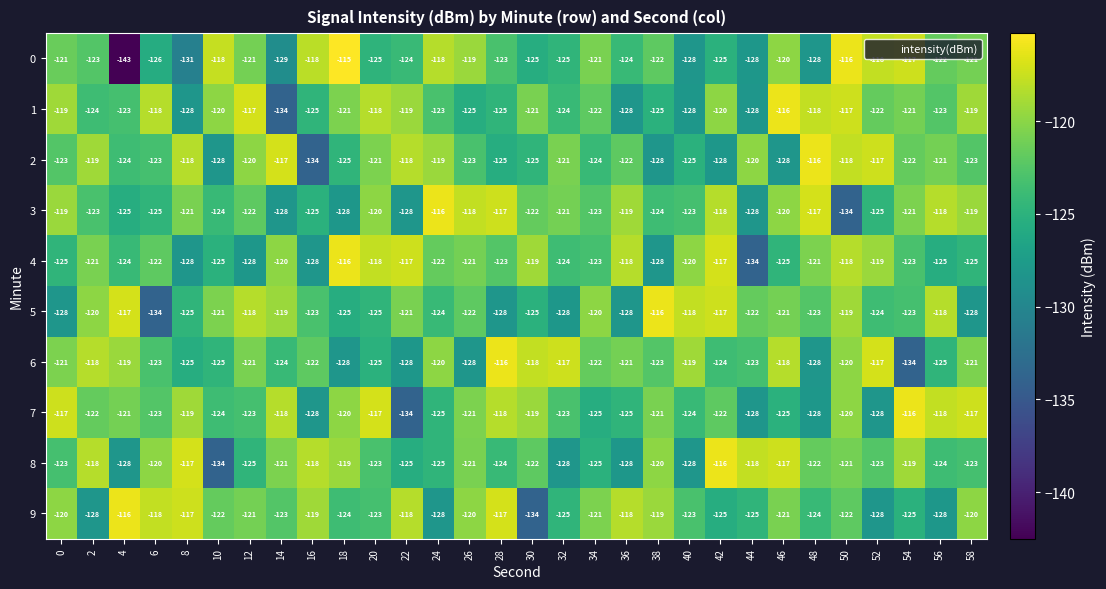

What value does the 1 series have at 26, to the nearest 10?

-120